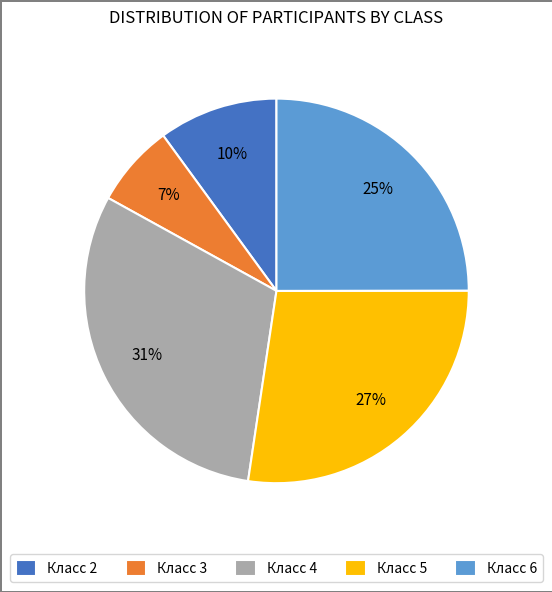

What percentage is the Класс 2 slice, to the nearest percent?

10%